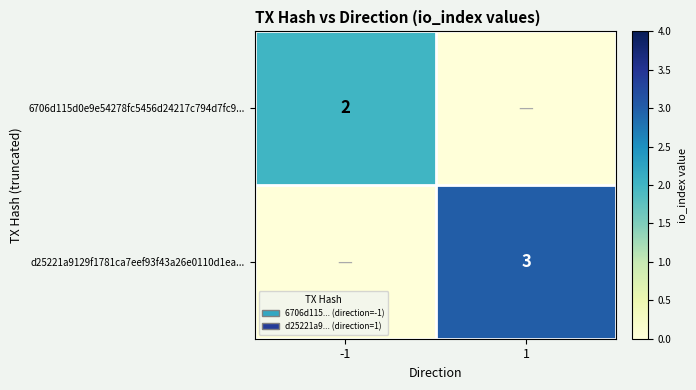

The d25221a9129f1781ca7eef93f43a26e0110d1ea... series shows 3 at 1. True or false?

True